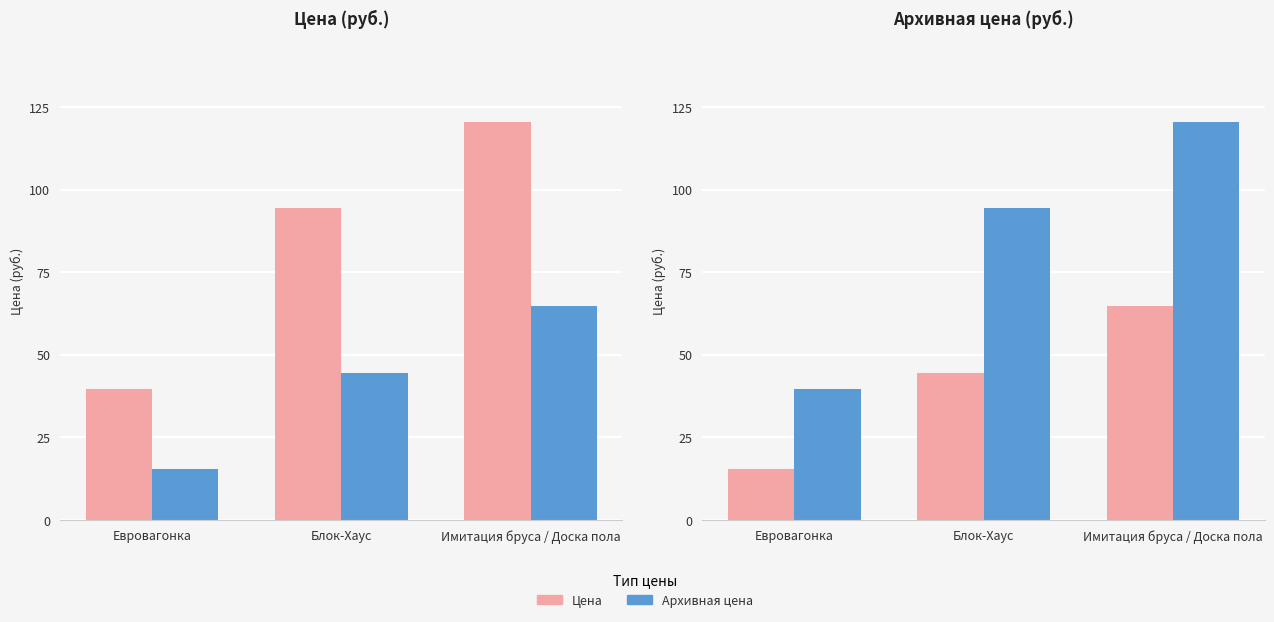

True or false: Цена has a value of 78.0 at Блок-Хаус.

False